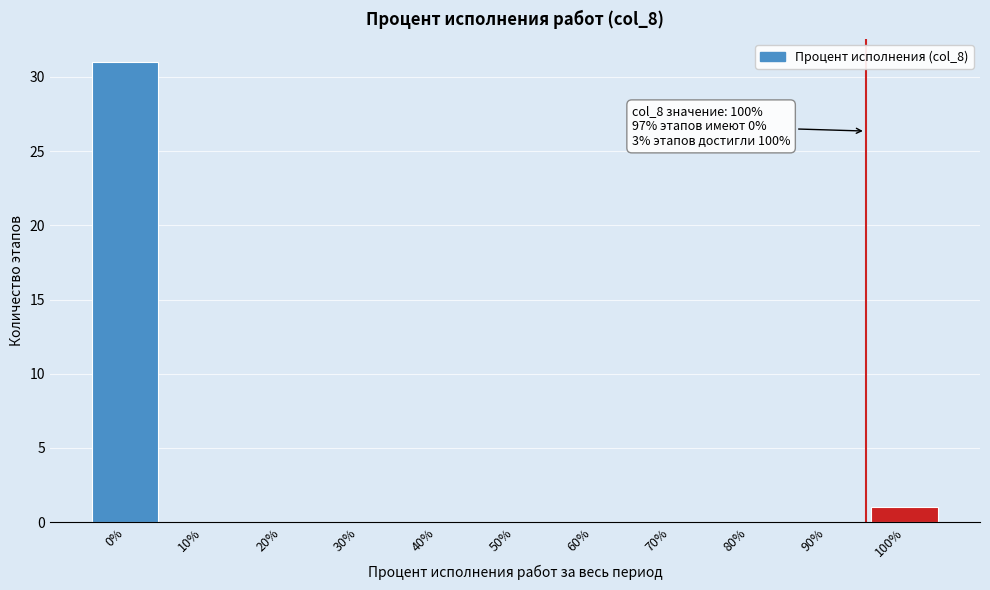

Reading right to left, extract all data points from this chart.

100%=1	90%=0	80%=0	70%=0	60%=0	50%=0	40%=0	30%=0	20%=0	10%=0	0%=31